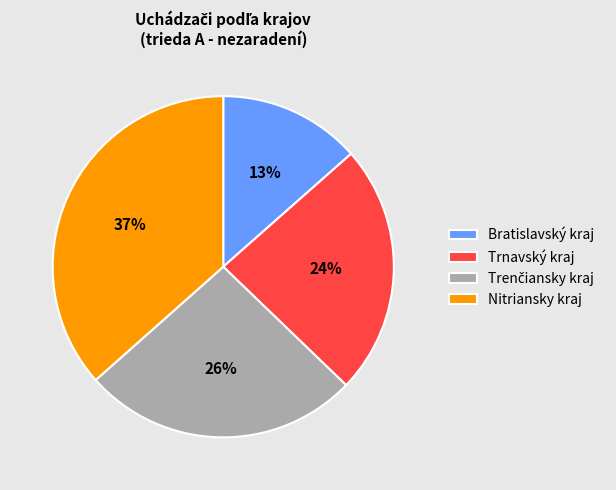

To the nearest percent, what is the average slice percentage?

25%